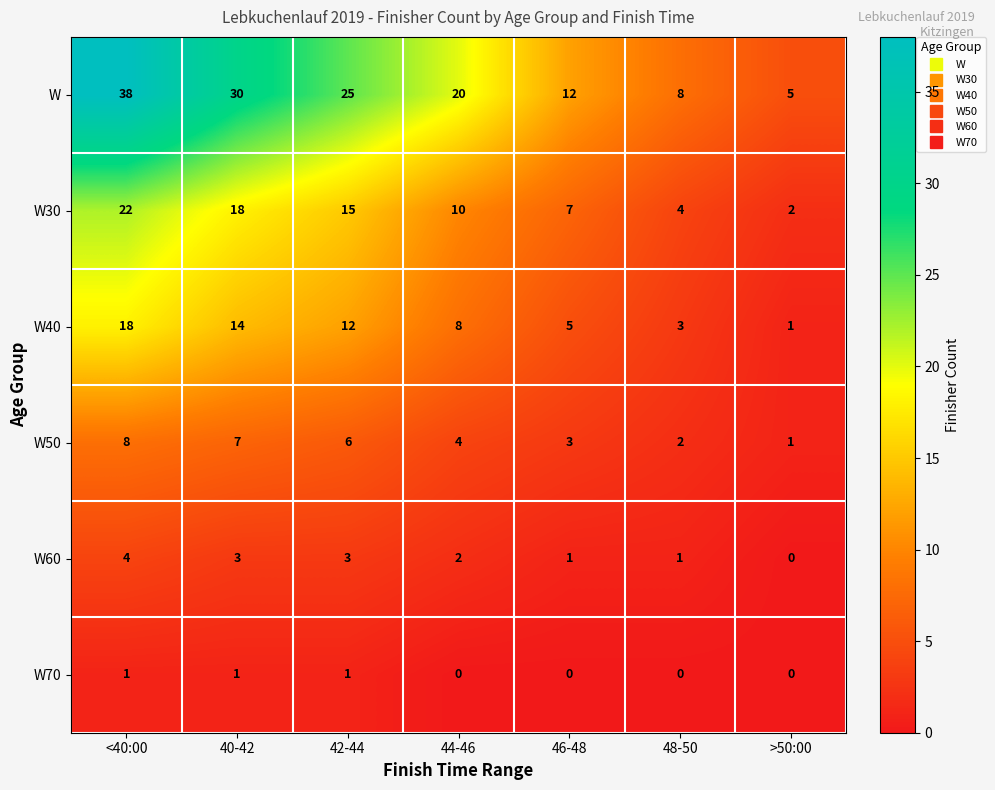

Is it true that W40 equals 18 at <40:00?

True